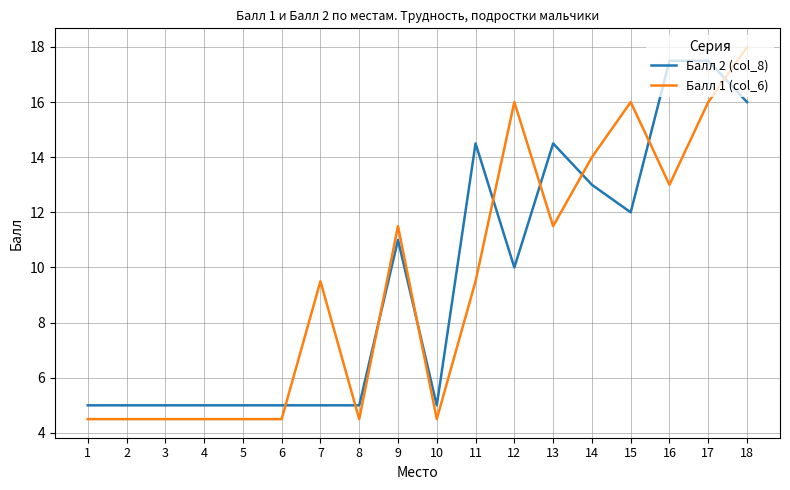

What is the average value of the Балл 1 (col_6) series?

9.5